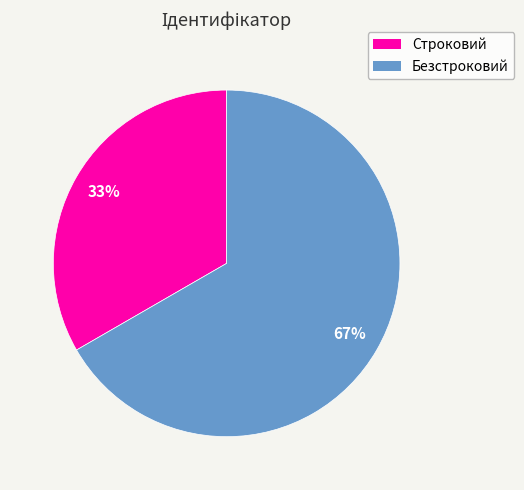

Approximately how many times larger is the value at Безстроковий compared to Строковий?

2.0